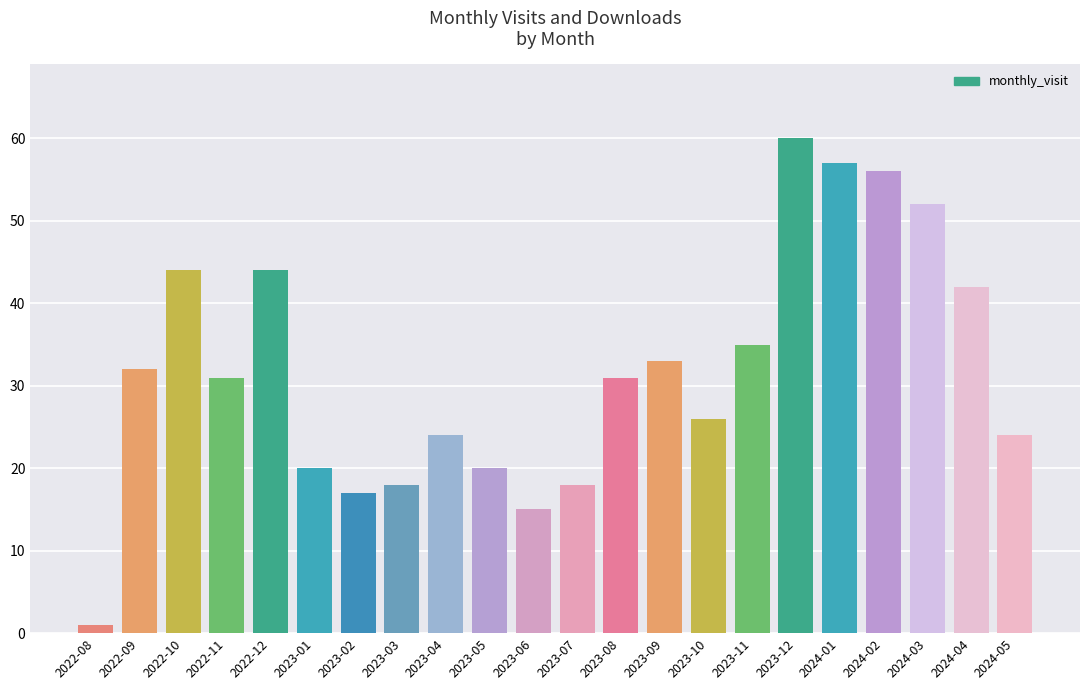

What is the sum of the values at 2023-07 and 2023-09?

51